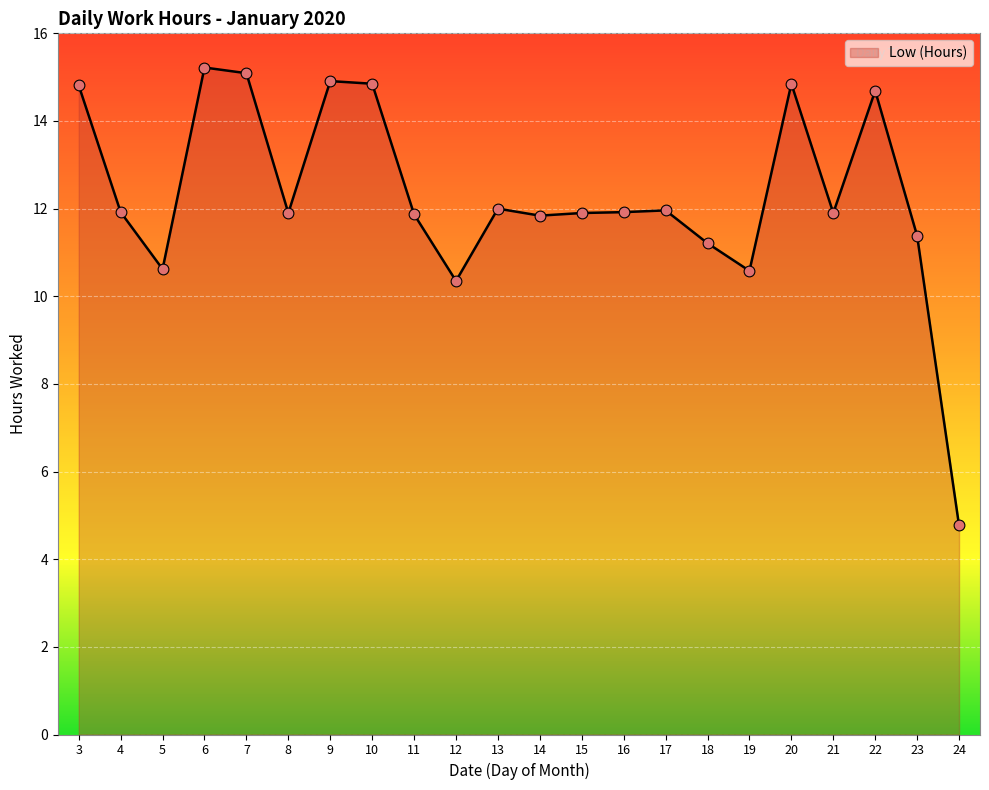

What is the ratio of the value at 16 to the value at 6?

0.8